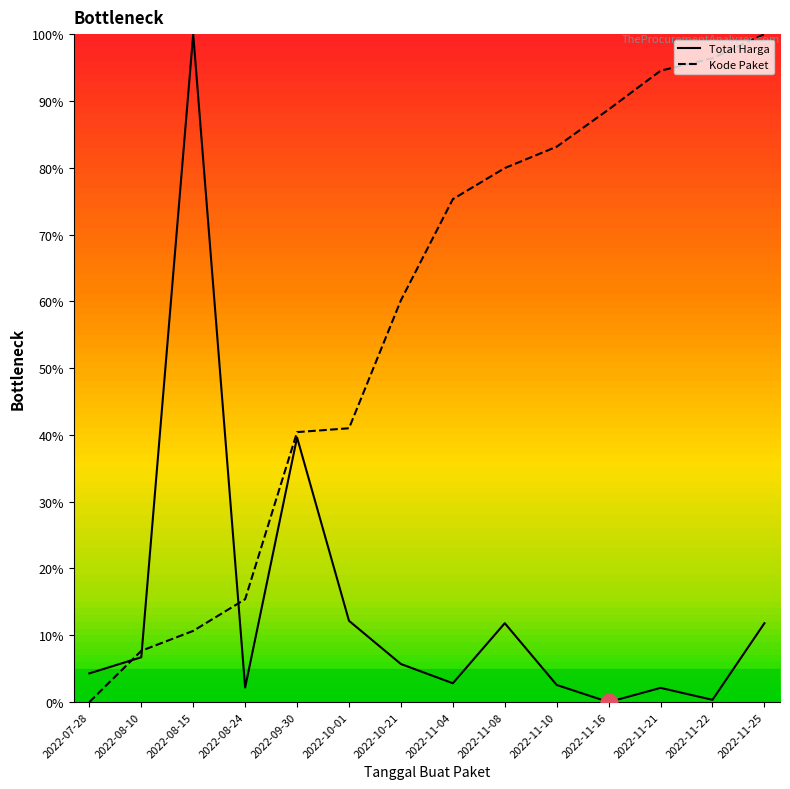

Rank the series at 2022-11-21 from lowest to highest value.

Total Harga, Kode Paket